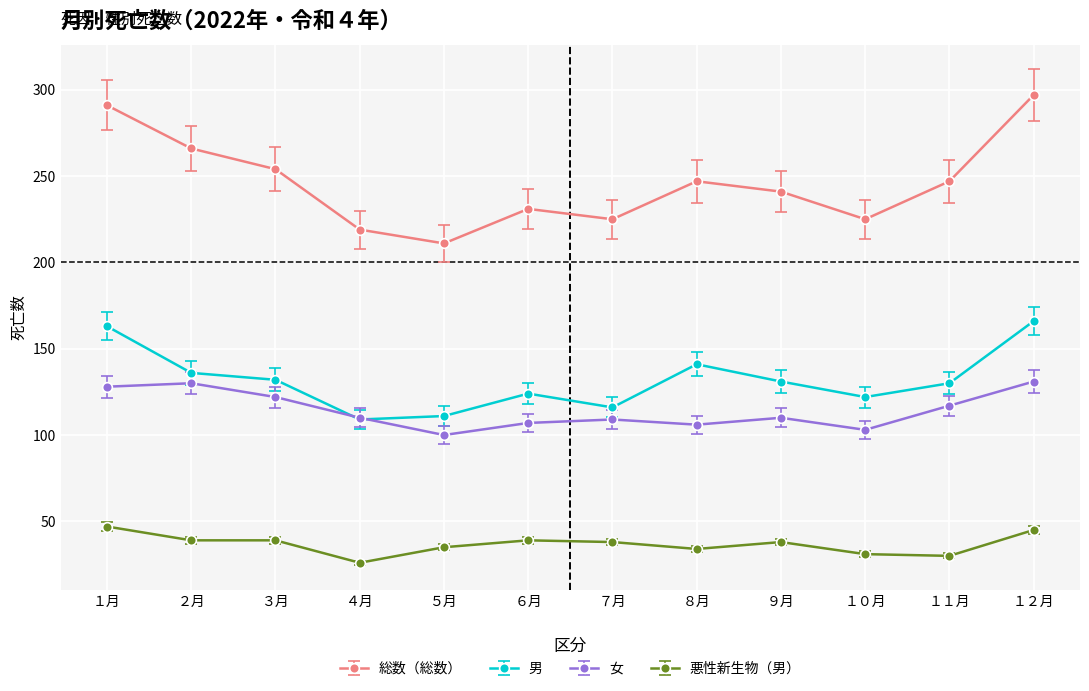

Does the chart display data point markers on the line(s)?

Yes